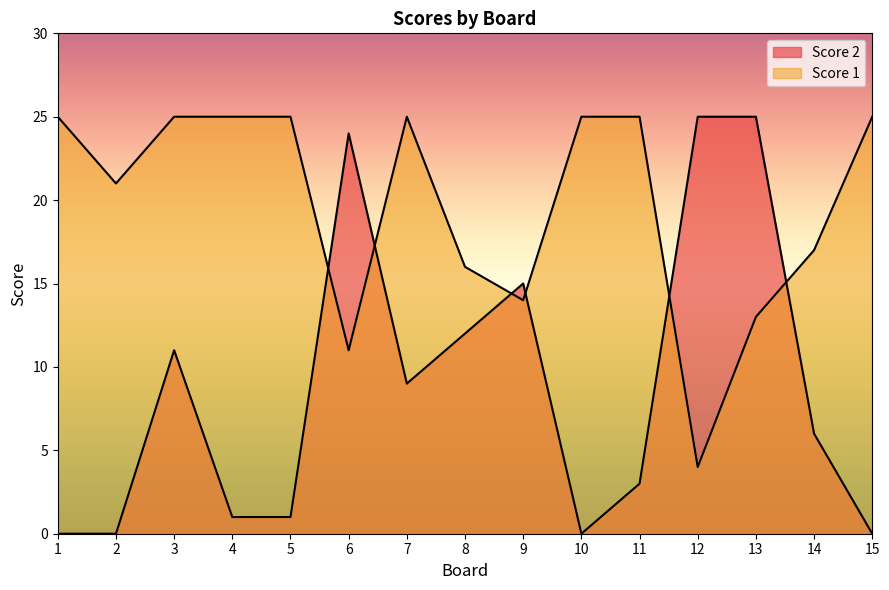

Is the value of Score 2 at 13 greater than the value of Score 1 at 8?

Yes